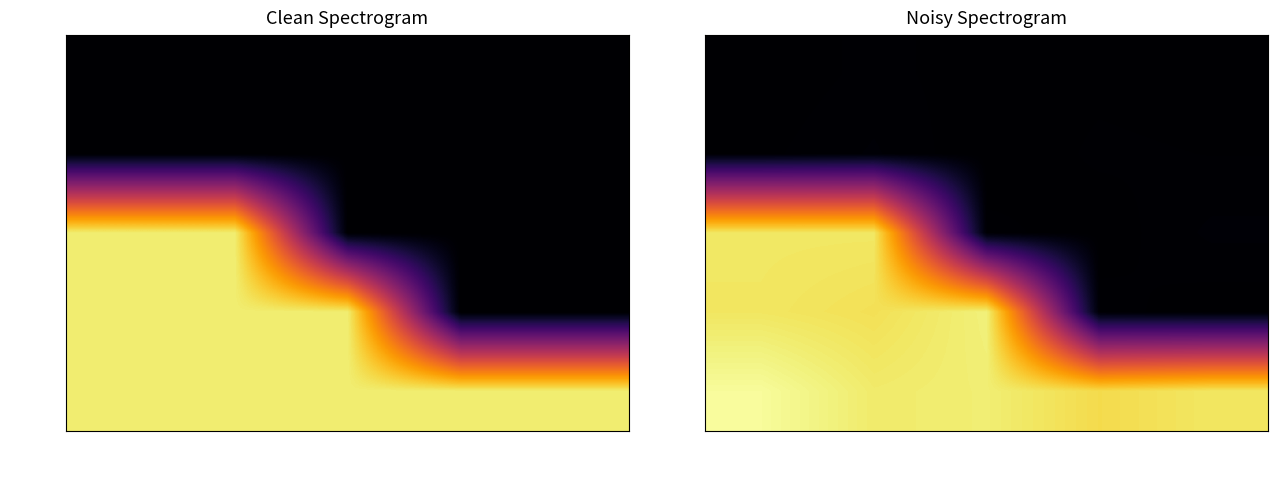

Rank the series by their maximum value, from highest to lowest.

2024, 2023, 2022, 2021, 2020